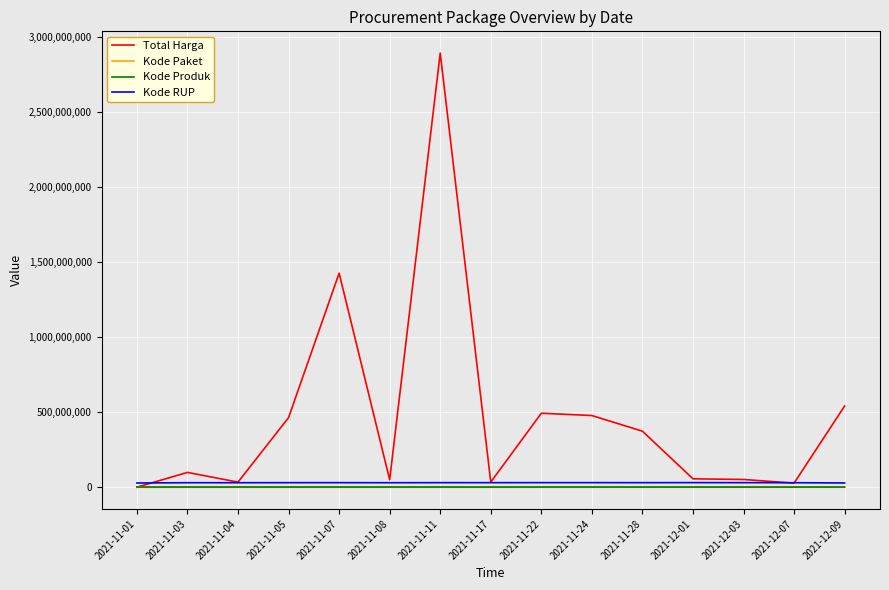

The value of Kode Paket at 2021-11-03 is 5449. True or false?

True